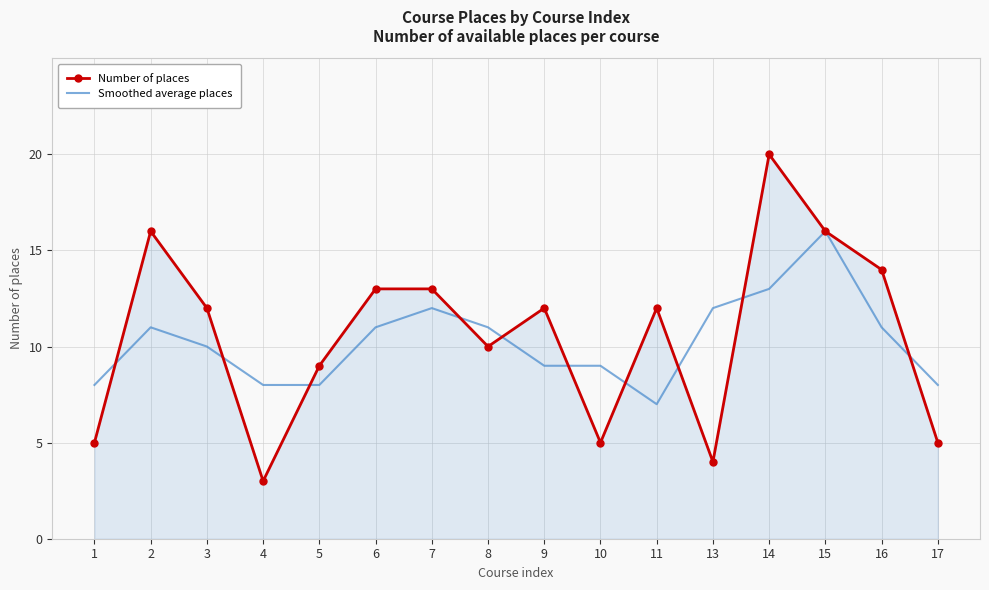

What is the minimum value shown in the chart?

3